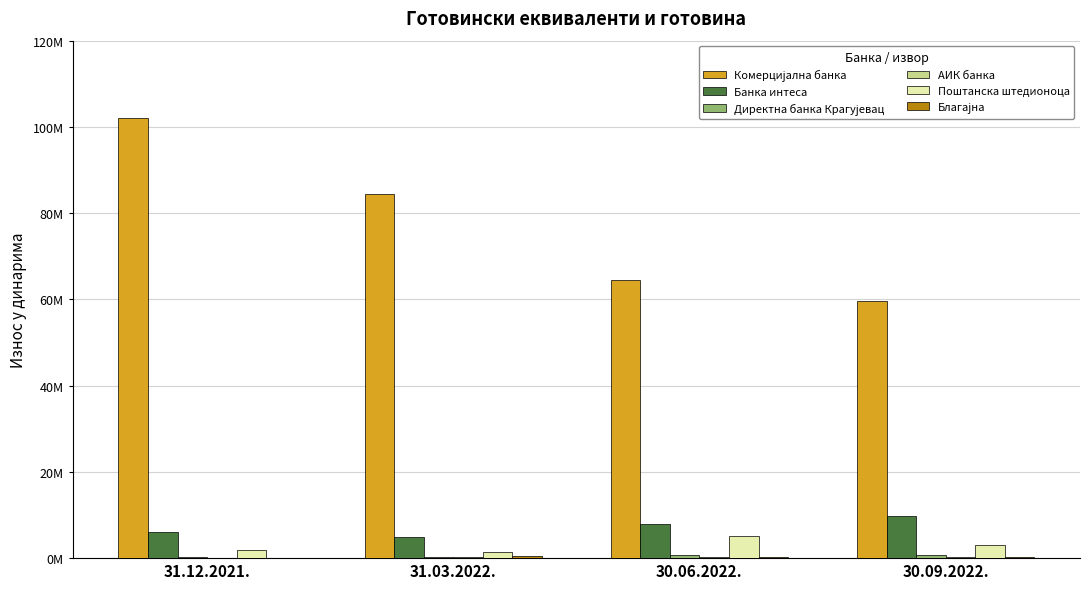

True or false: Благајна has a value of 231464 at 30.06.2022..

True